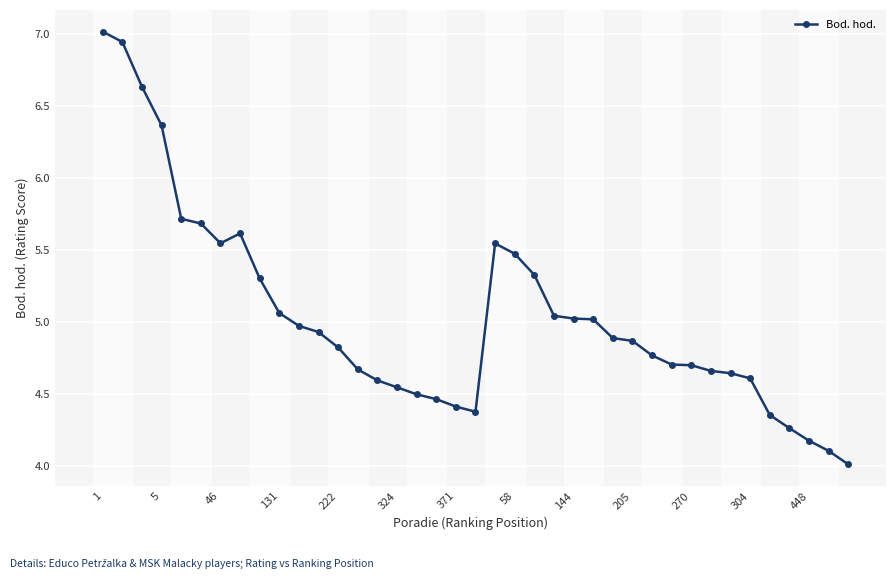

What is the value of the 27th point from the left?

4.9